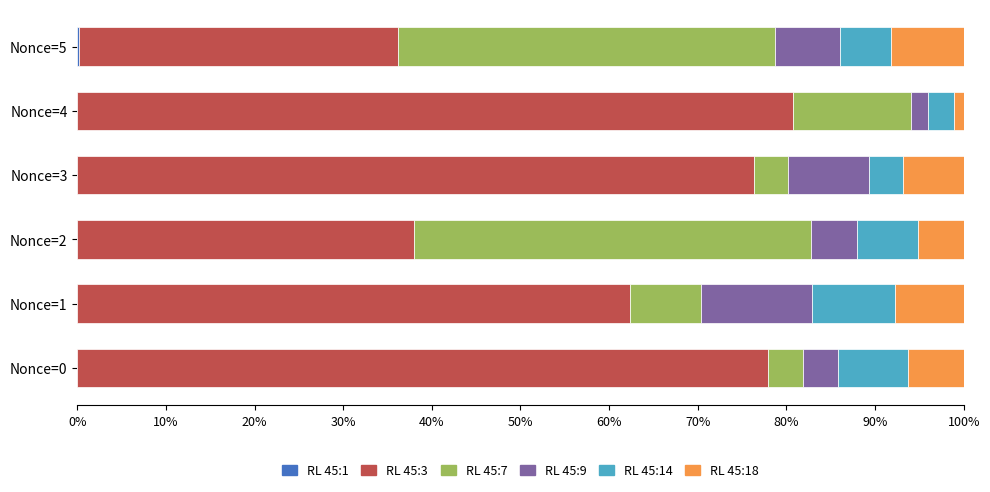

How many series are shown in this chart?

6